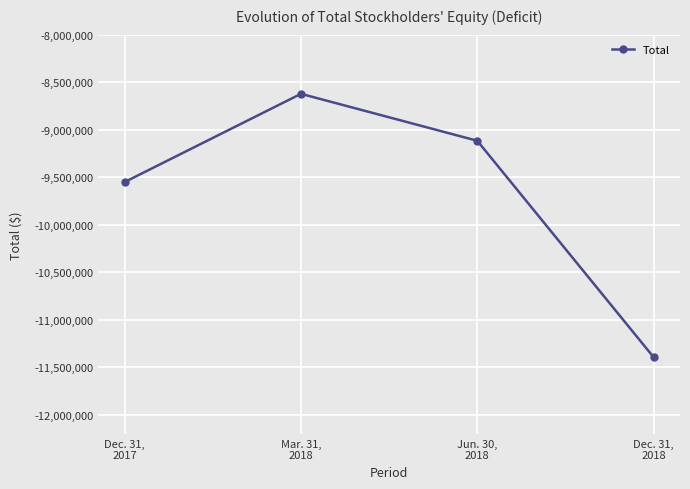

What is the sum of the values at Dec. 31,
2018 and Mar. 31,
2018?

-20014398